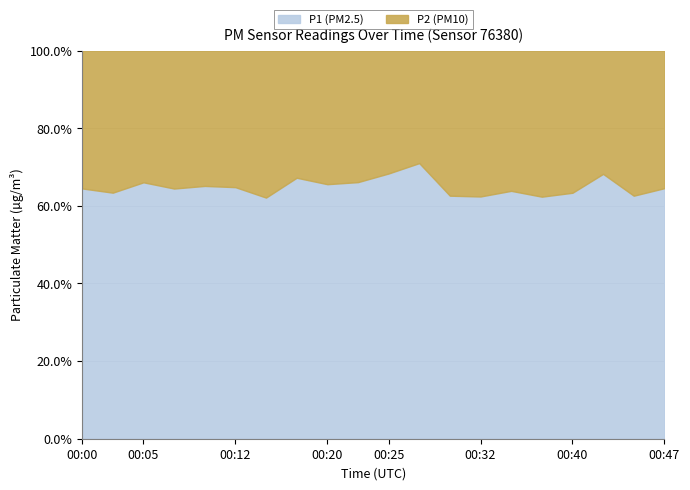

What is the highest value of the P2 series?

7.8